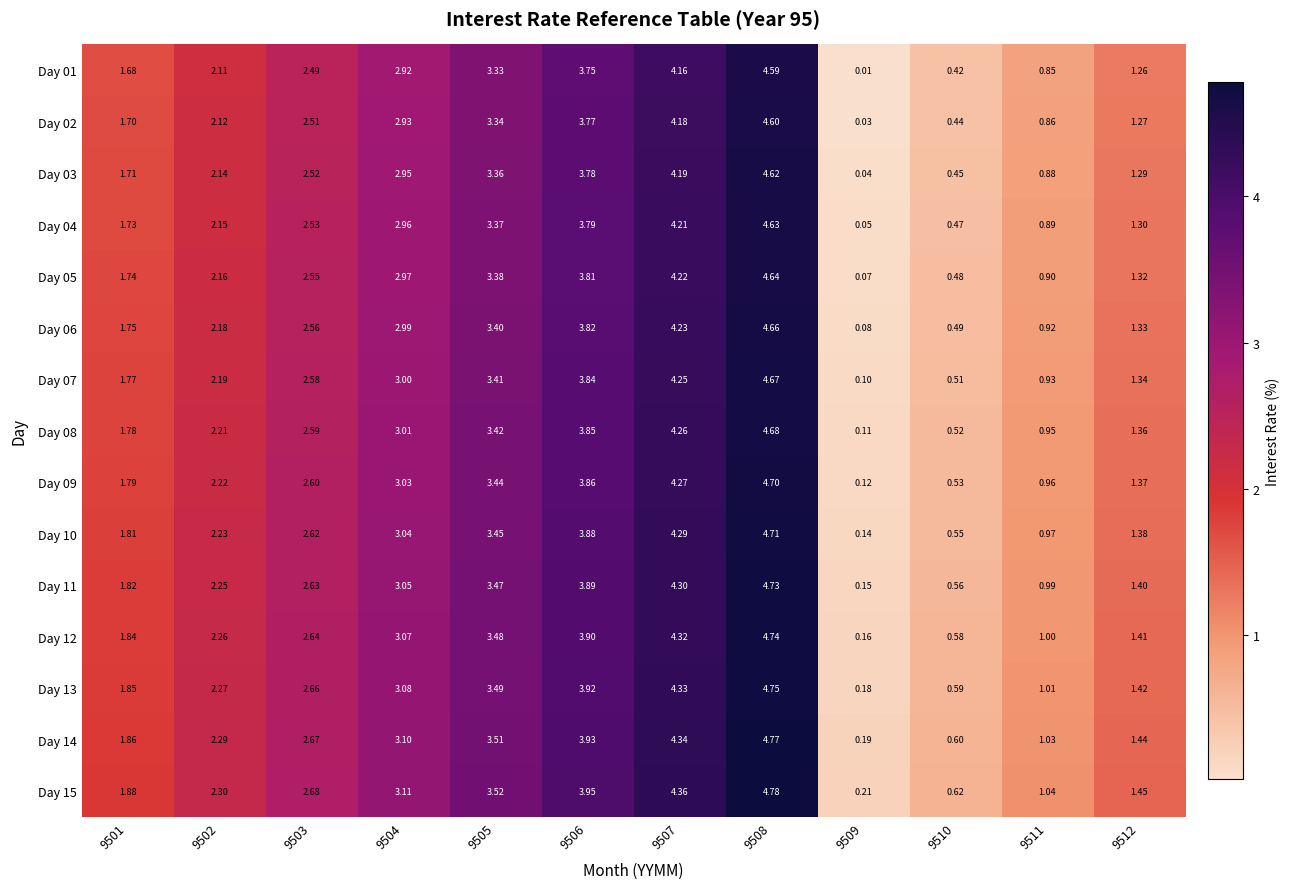

Is the value of Day 08 at 9504 greater than the value of Day 13 at 9501?

Yes